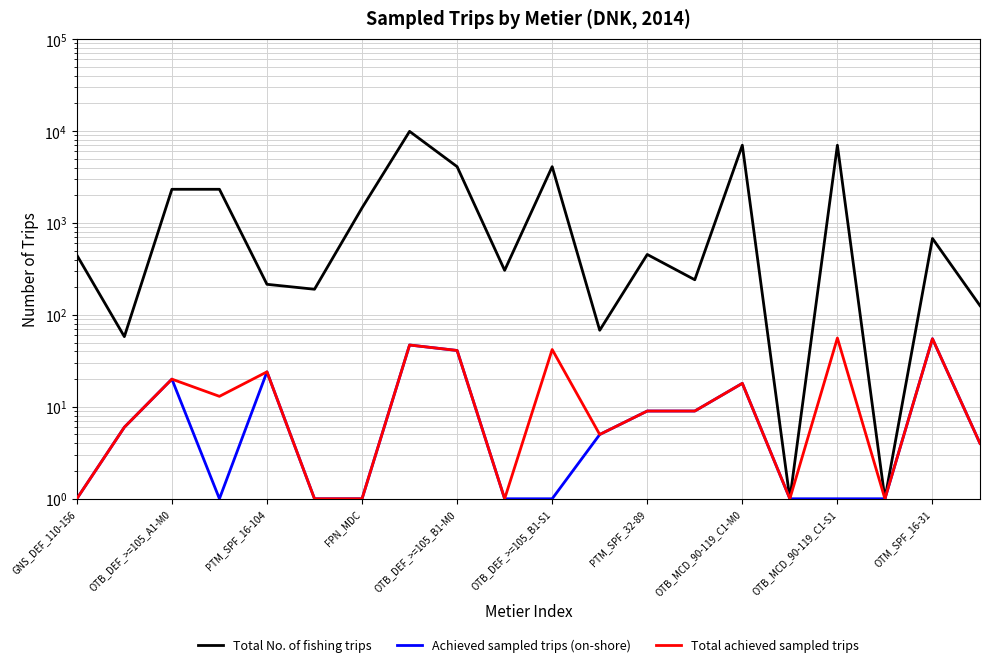

What is the value of the Achieved sampled trips (on-shore) point at the 20th from the left?

4